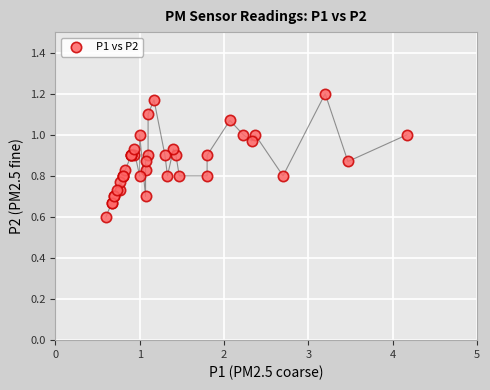

What Y value in the scatter plot is closest to 0?

0.6